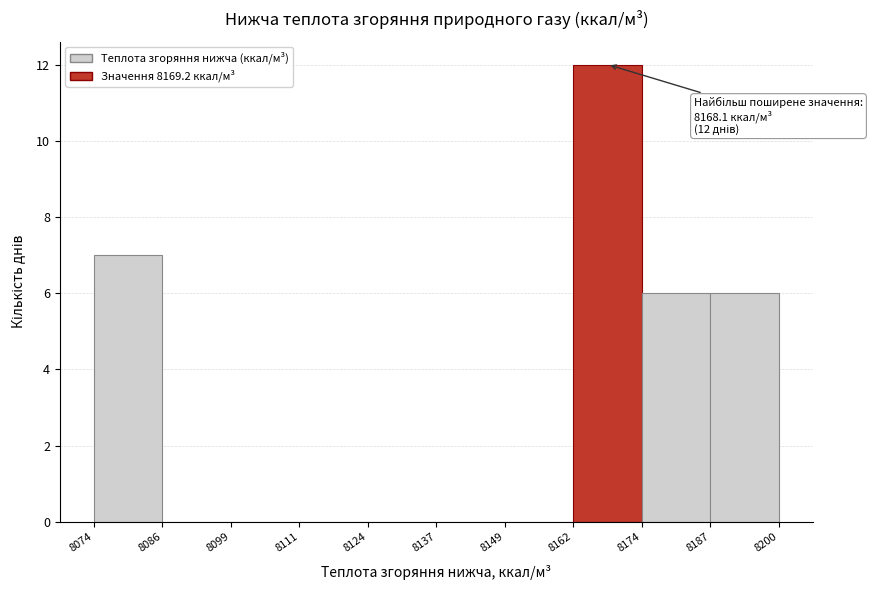

Which range on the x-axis has the tallest bar?

8162 to 8174